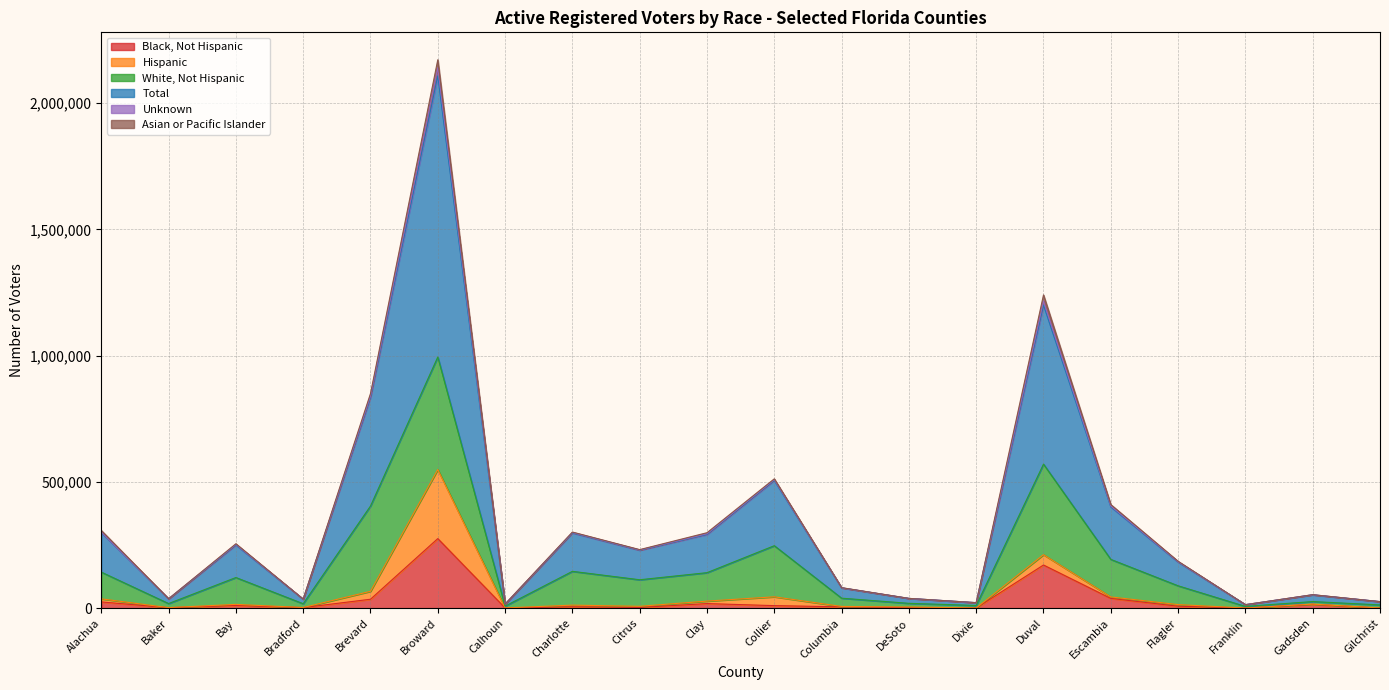

Between Collier and Franklin, which is larger?

Collier